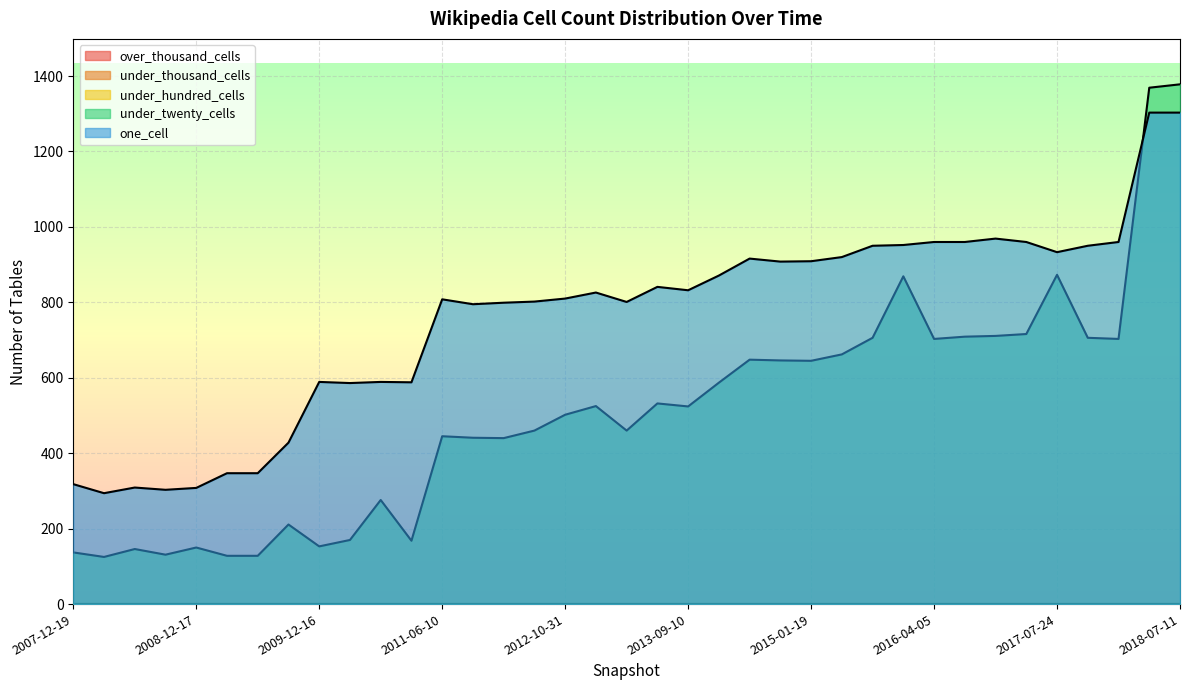

What are all the series names shown in the legend?

one_cell, under_twenty_cells, under_hundred_cells, under_thousand_cells, over_thousand_cells